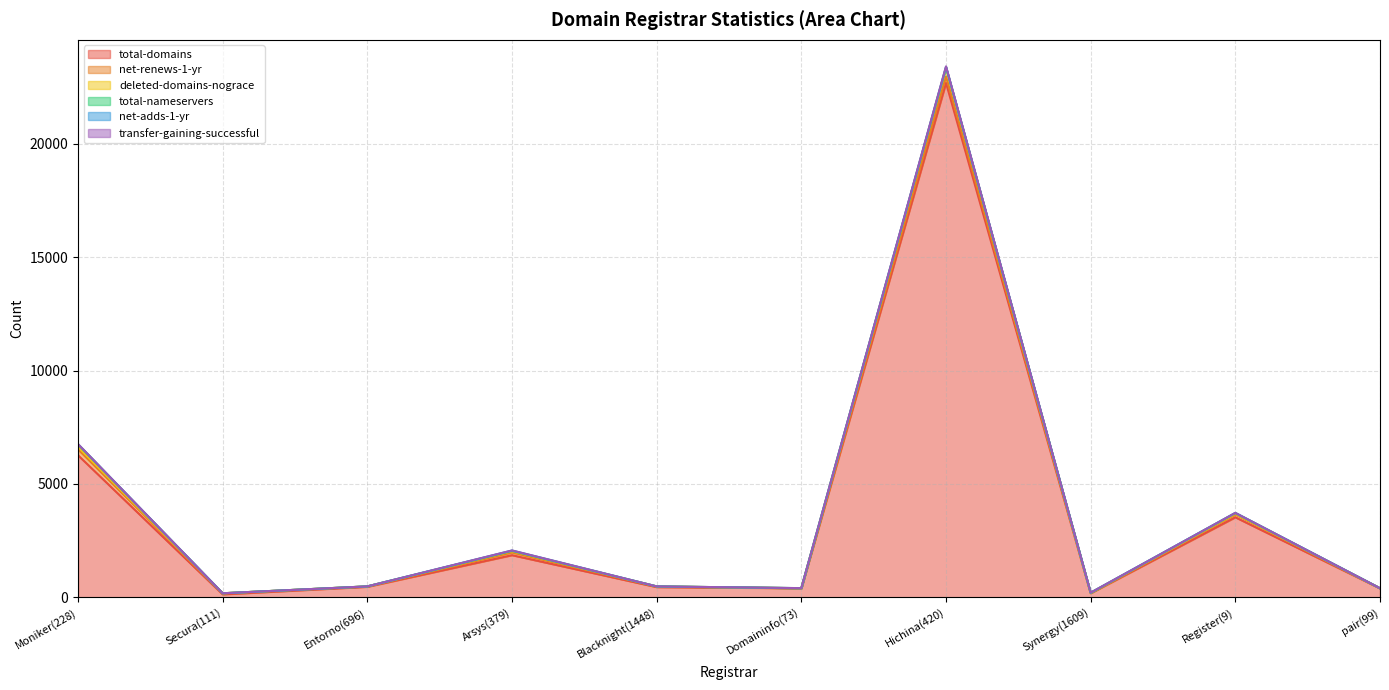

Count the number of categories in the chart.

10